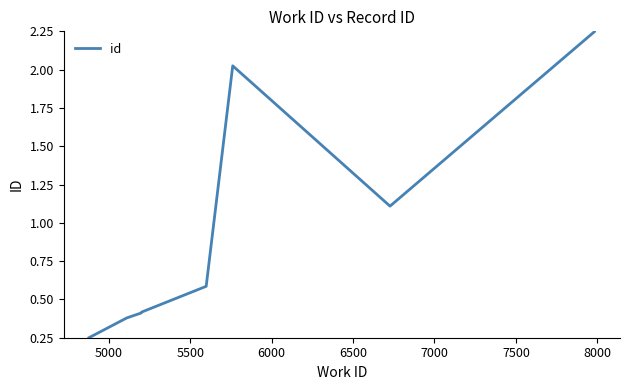

What is the average value?

1.2